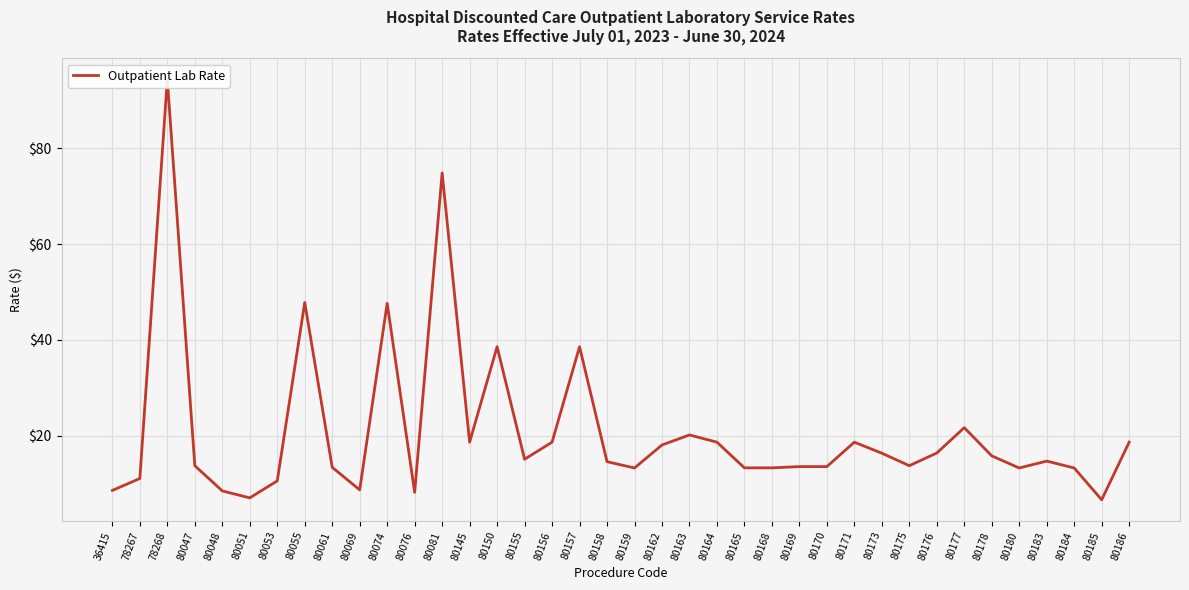

How many data points does each series have?

38